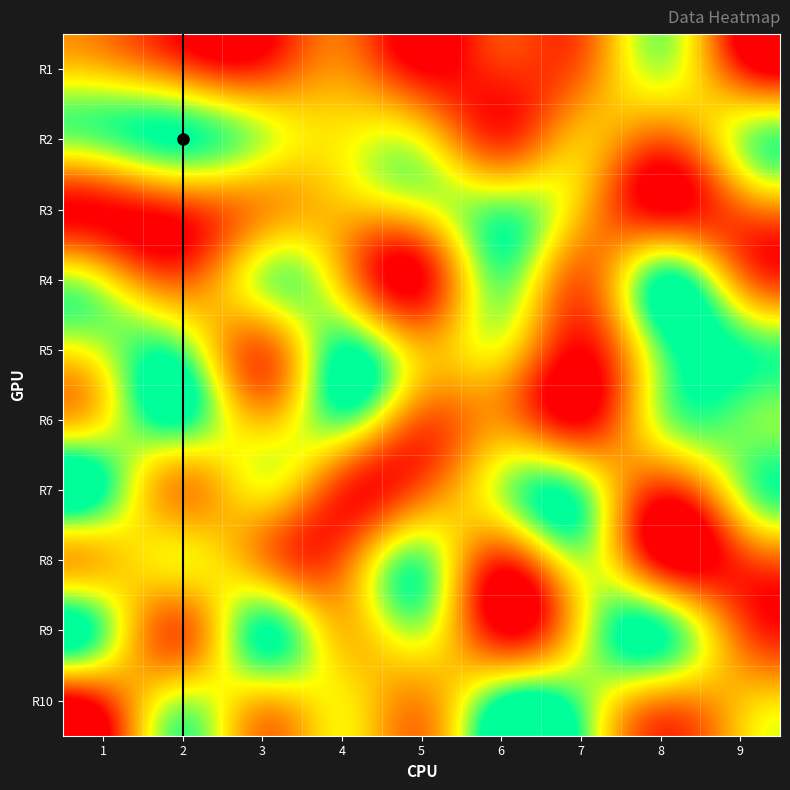

Reading left to right, transcribe all the data shown in this chart.

R1: 1=5	2=3	3=2	4=4	5=1	6=2	7=3	8=7	9=2
R2: 1=8	2=9	3=7	4=6	5=6	6=2	7=5	8=3	9=7
R3: 1=1	2=2	3=4	4=5	5=6	6=8	7=5	8=1	9=3
R4: 1=6	2=3	3=7	4=5	5=1	6=8	7=3	8=9	9=4
R5: 1=7	2=8	3=3	4=9	5=5	6=6	7=1	8=8	9=9
R6: 1=6	2=9	3=5	4=8	5=3	6=4	7=1	8=7	9=8
R7: 1=9	2=4	3=6	4=2	5=3	6=7	7=8	8=2	9=7
R8: 1=5	2=6	3=4	4=3	5=8	6=2	7=7	8=1	9=2
R9: 1=8	2=3	3=9	4=5	5=7	6=1	7=6	8=9	9=3
R10: 1=2	2=7	3=5	4=6	5=4	6=9	7=8	8=4	9=5